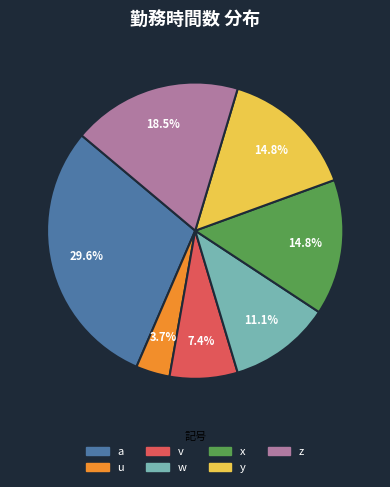

Is there a majority slice in this chart?

No